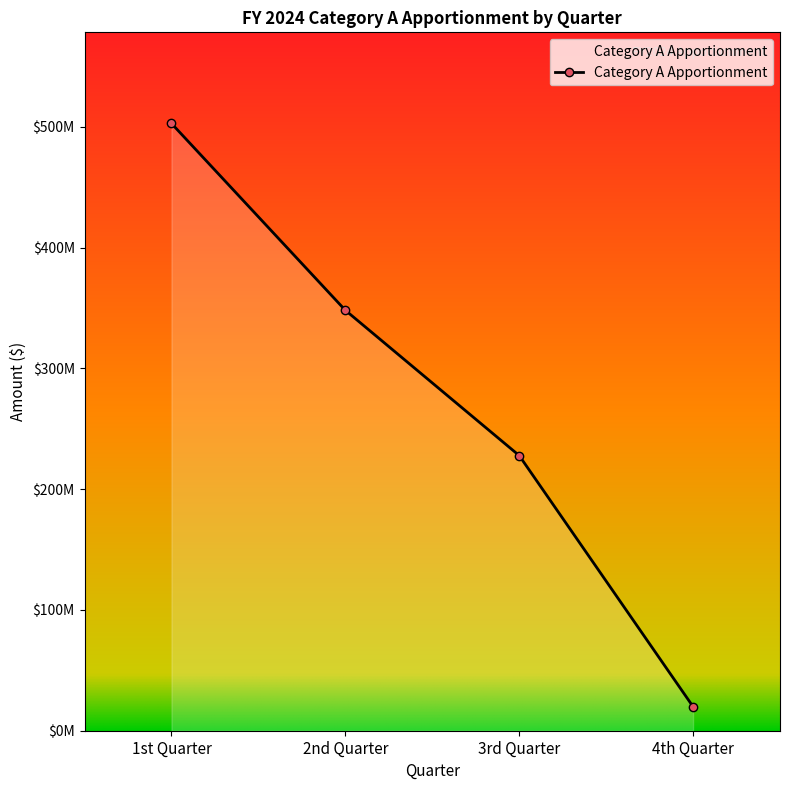

Reading left to right, list all the values displayed in this chart.

502813556	348128700	227828615	19928570